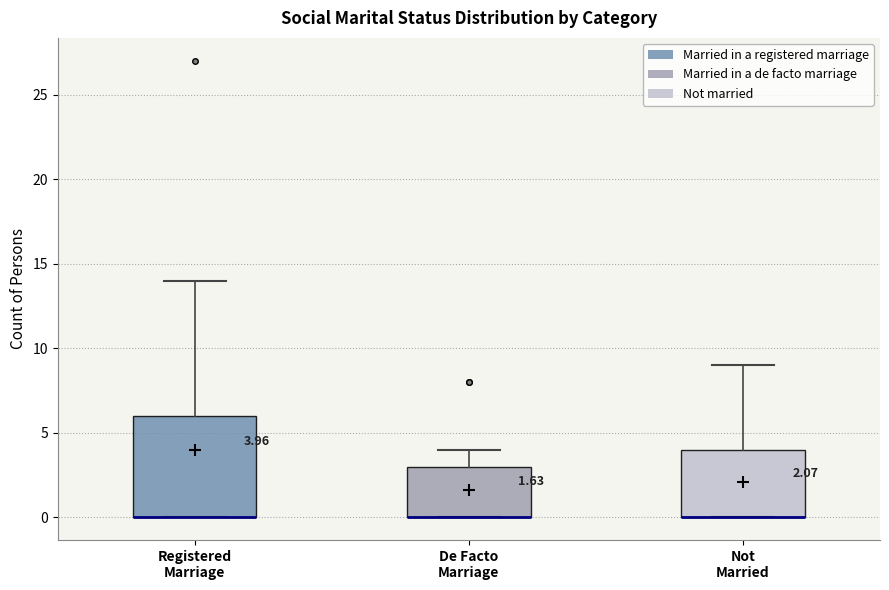

Comparing the boxes themselves (not the whiskers), which one is the tallest?

Registered Marriage